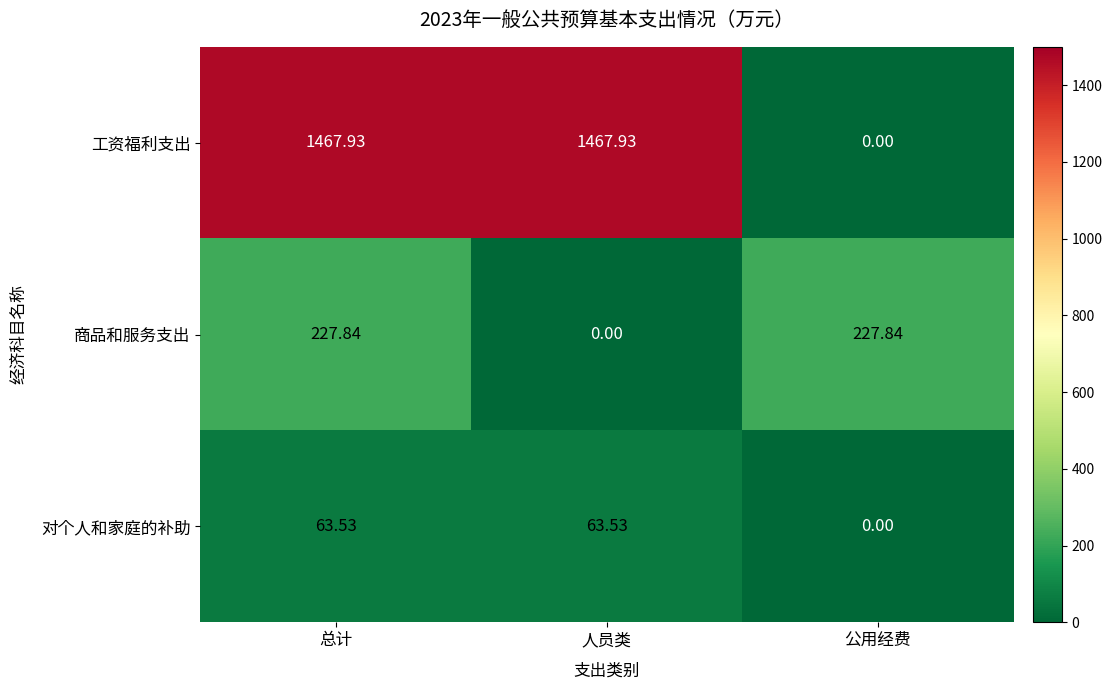

Where does the 对个人和家庭的补助 series first go above 63?

总计